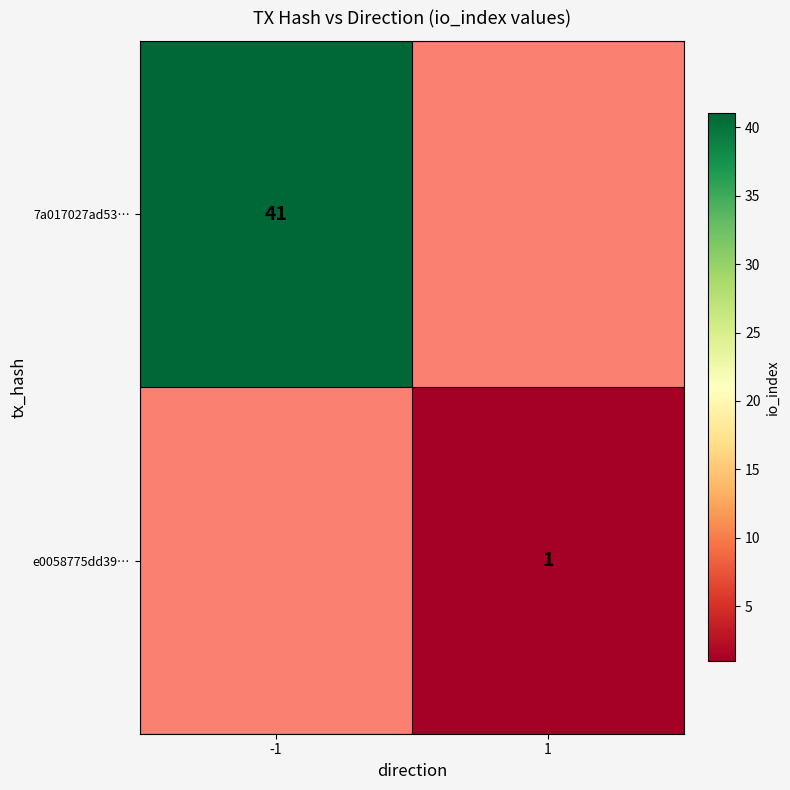

Which has a higher value, 1 or -1?

-1